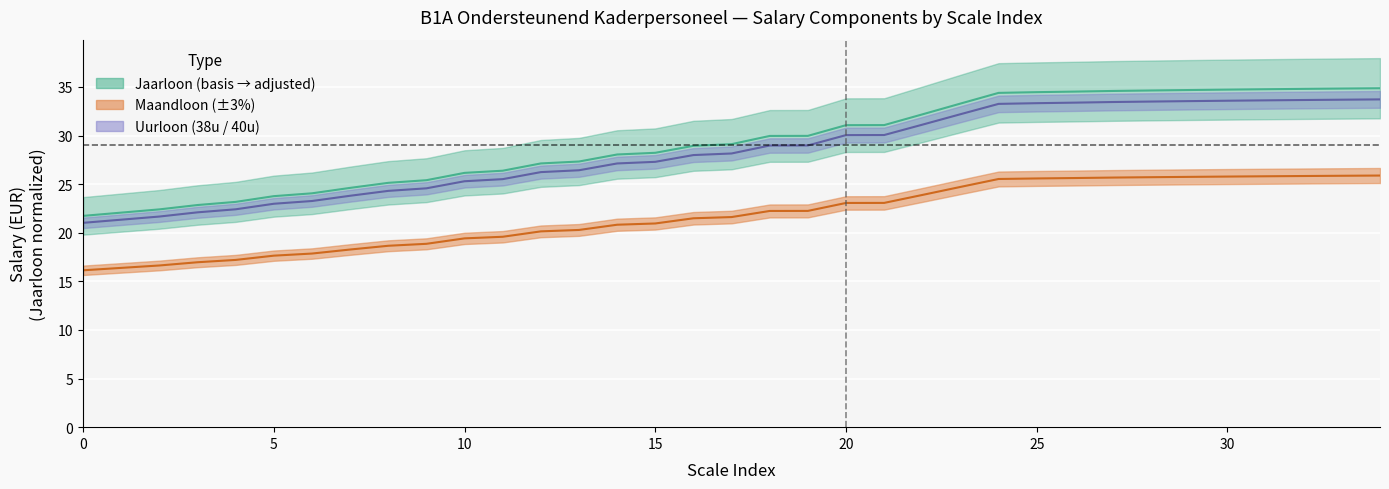

Reading left to right, transcribe all the data shown in this chart.

jaarloon: 0=21.7	1=22.1	2=22.4	3=22.9	4=23.2	5=23.8	6=24.1	7=24.6	8=25.1	9=25.4	10=26.2	11=26.4	12=27.1	13=27.3	14=28.1	15=28.2	16=28.9	17=29.1	18=30.0	19=30.0	20=31.1	21=31.1	22=32.2	23=33.3	24=34.4	25=34.5	26=34.5	27=34.6	28=34.6	29=34.7	30=34.7	31=34.8	32=34.8	33=34.8	34=34.9
jaarloon_adj: 0=16.1	1=16.4	2=16.6	3=17.0	4=17.2	5=17.6	6=17.9	7=18.3	8=18.7	9=18.9	10=19.4	11=19.6	12=20.1	13=20.3	14=20.8	15=21.0	16=21.5	17=21.6	18=22.2	19=22.2	20=23.1	21=23.1	22=23.9	23=24.7	24=25.5	25=25.6	26=25.6	27=25.7	28=25.7	29=25.8	30=25.8	31=25.8	32=25.8	33=25.9	34=25.9
maandloon: 0=21.0	1=21.3	2=21.7	3=22.1	4=22.4	5=23.0	6=23.3	7=23.8	8=24.3	9=24.6	10=25.3	11=25.5	12=26.2	13=26.4	14=27.1	15=27.3	16=28.0	17=28.2	18=29.0	19=29.0	20=30.0	21=30.1	22=31.1	23=32.2	24=33.3	25=33.3	26=33.4	27=33.5	28=33.5	29=33.5	30=33.6	31=33.6	32=33.7	33=33.7	34=33.7